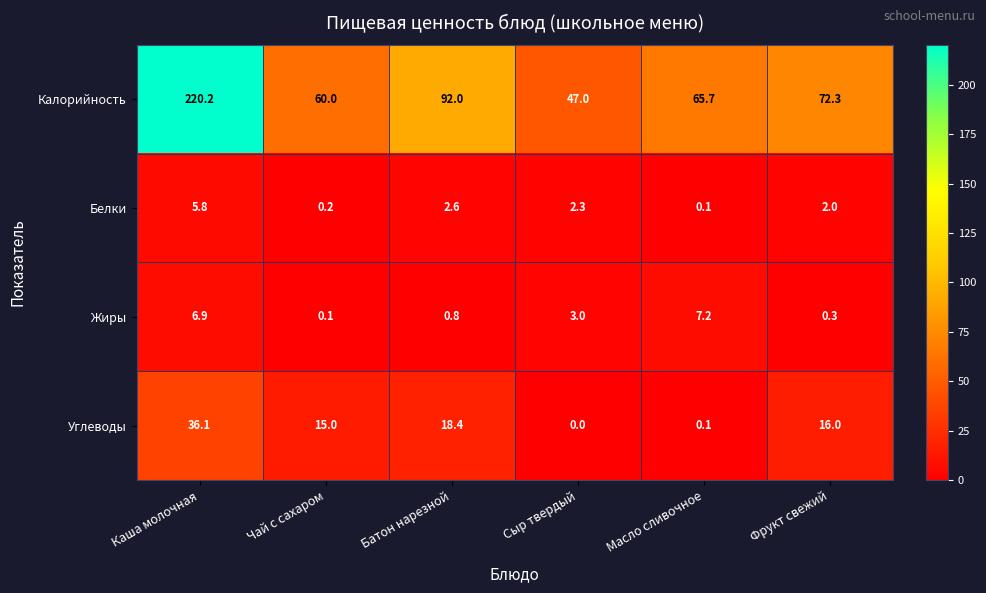

Count the number of data series in this chart.

4